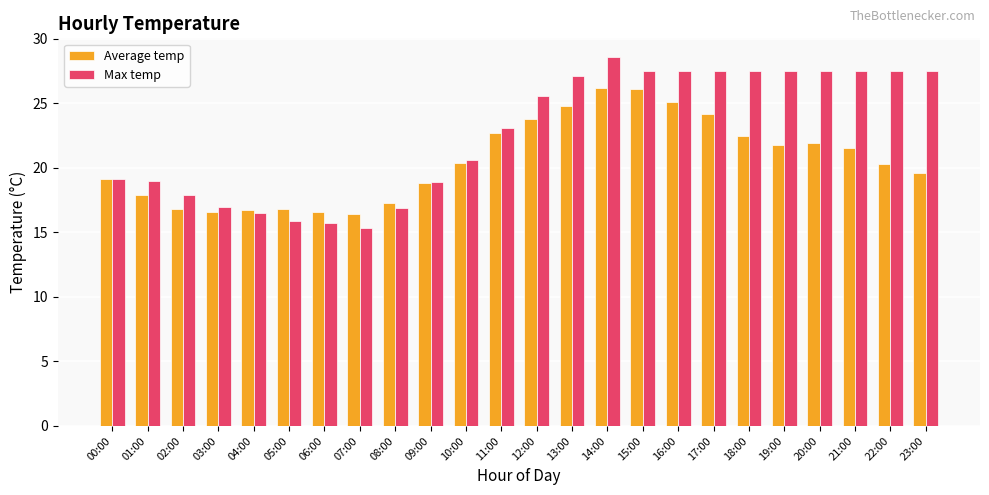

At which label does Average temp first exceed 20?

10:00